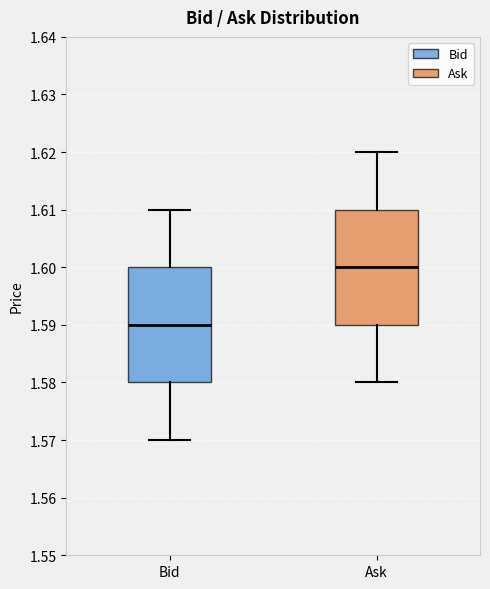

Reading left to right, read every box against the y-axis: the position of its median line, the range the box covers, and the ends of its whiskers. The values are not printed on the chart, so give them approximately, as read against the axis.

Bid: median 1.59, box 1.58 to 1.60, whiskers 1.57 to 1.61
Ask: median 1.60, box 1.59 to 1.61, whiskers 1.58 to 1.62